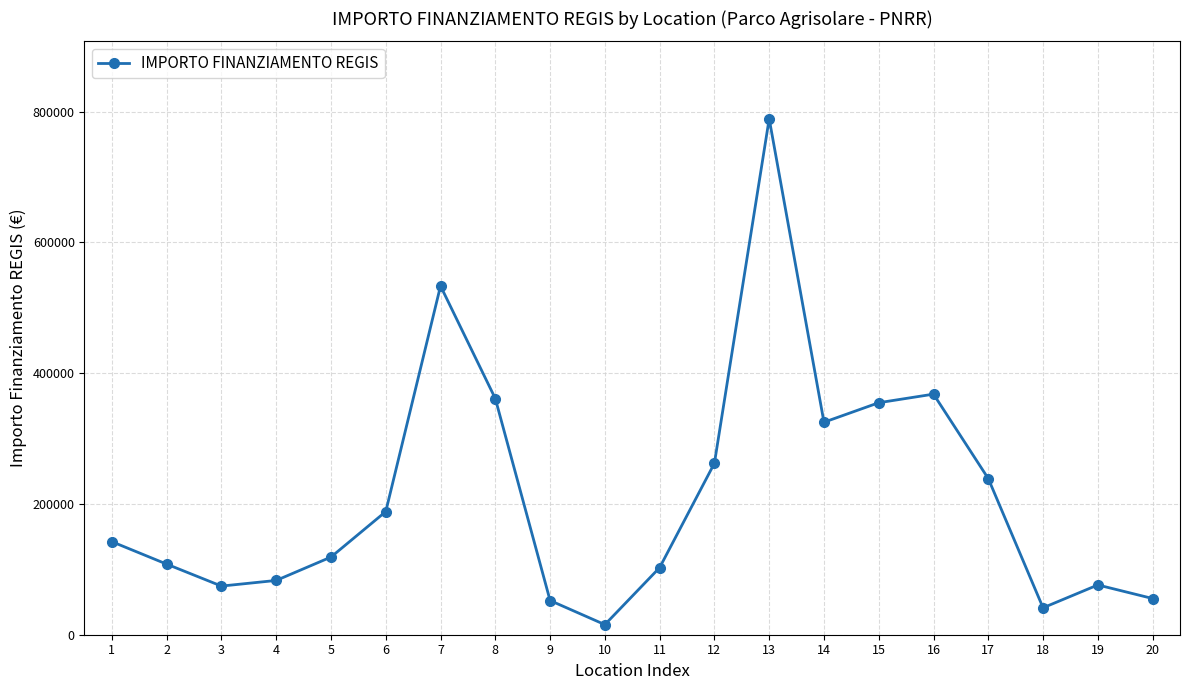

Where is the data nearest to the value 402347?

16